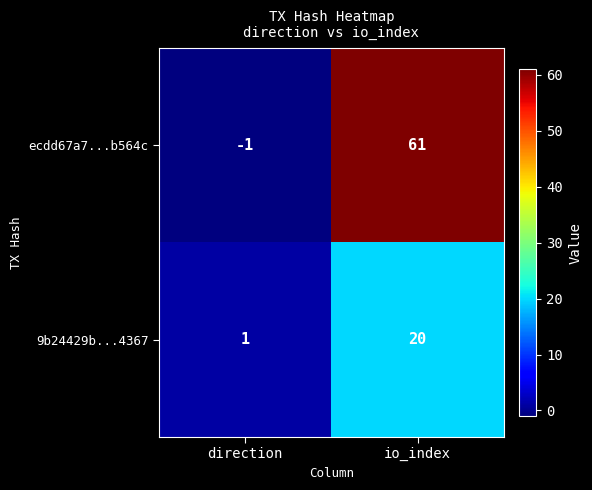

Which label corresponds to the largest value in the chart?

io_index